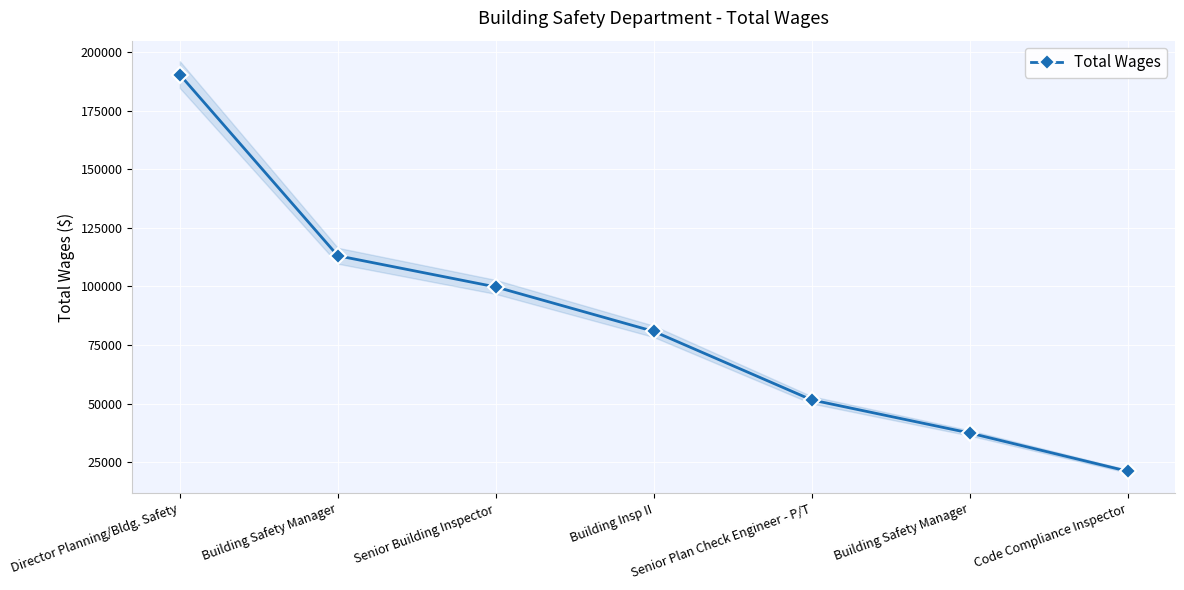

Reading right to left, extract all data points from this chart.

21154	37469	51593	80847	99816	113121	190440